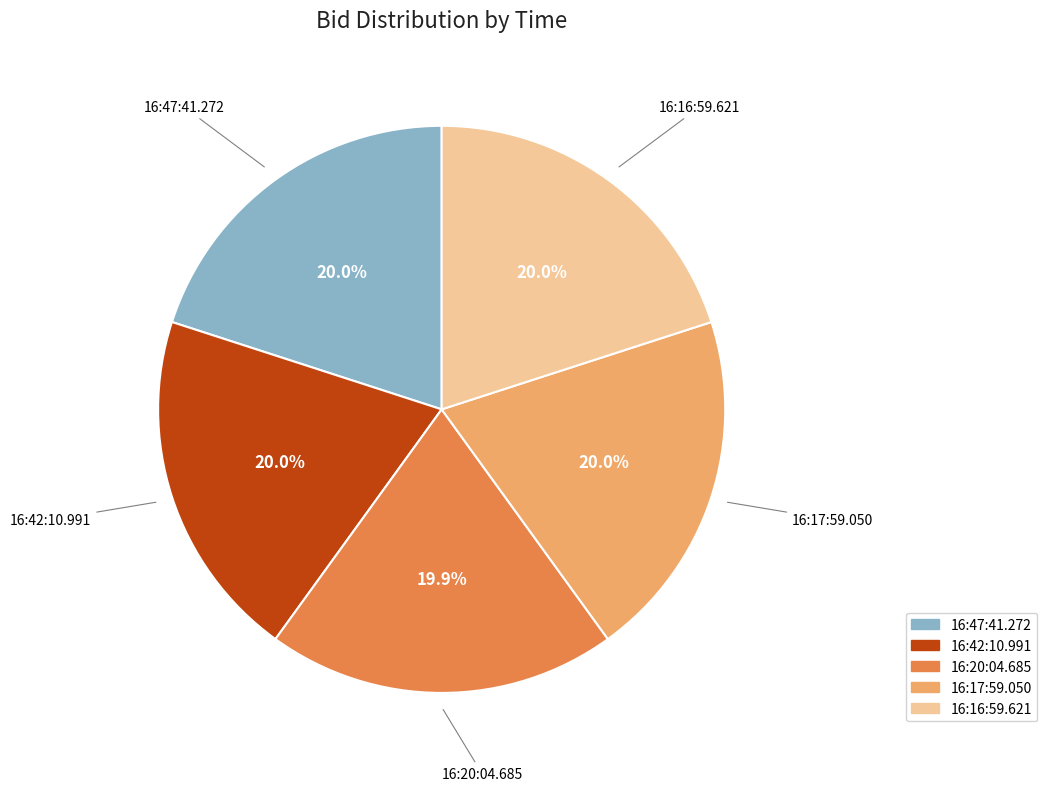

To the nearest percent, what portion does 16:47:41.272 represent?

20%